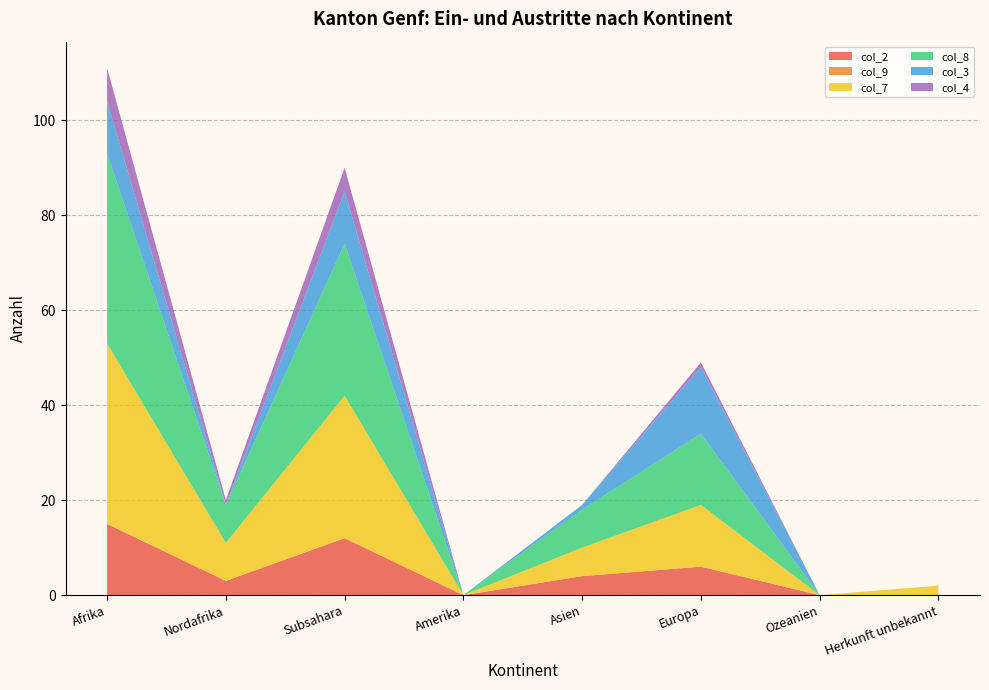

Reading left to right, list all the values displayed in this chart.

col_2: 15	3	12	0	4	6	0	0
col_9: 0	0	0	0	0	0	0	0
col_7: 38	8	30	0	6	13	0	2
col_8: 40	8	32	0	8	15	0	0
col_3: 11	0	11	0	1	14	0	0
col_4: 7	1	5	0	0	1	0	0